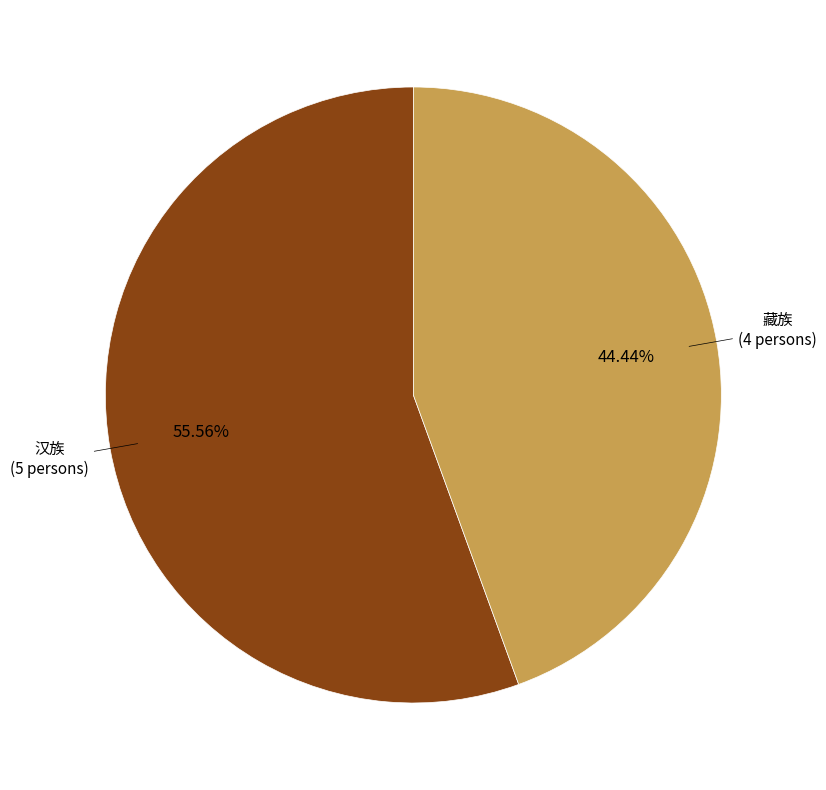

Which slice is the largest?

汉族